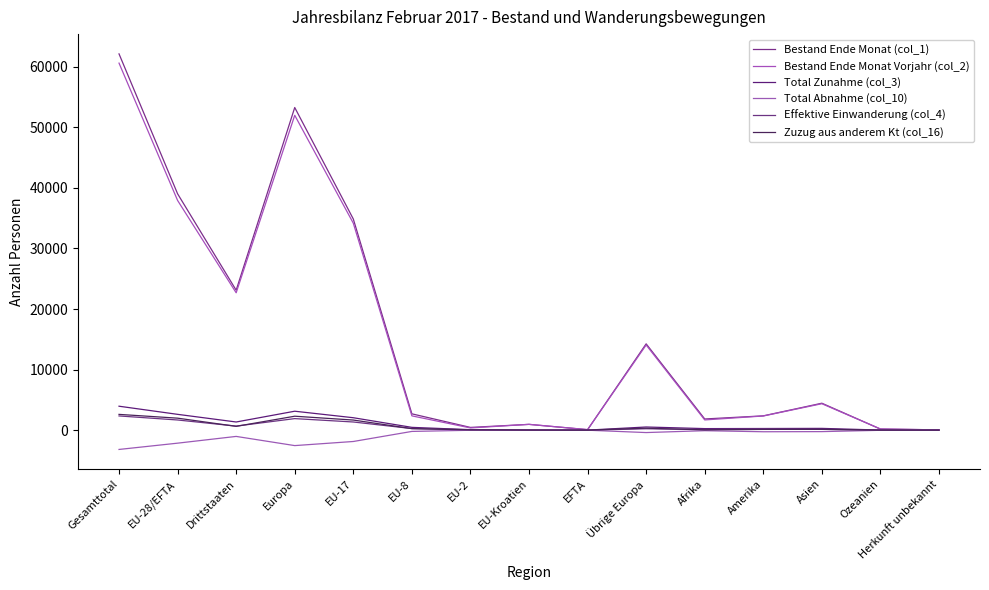

How many series are shown in this chart?

6